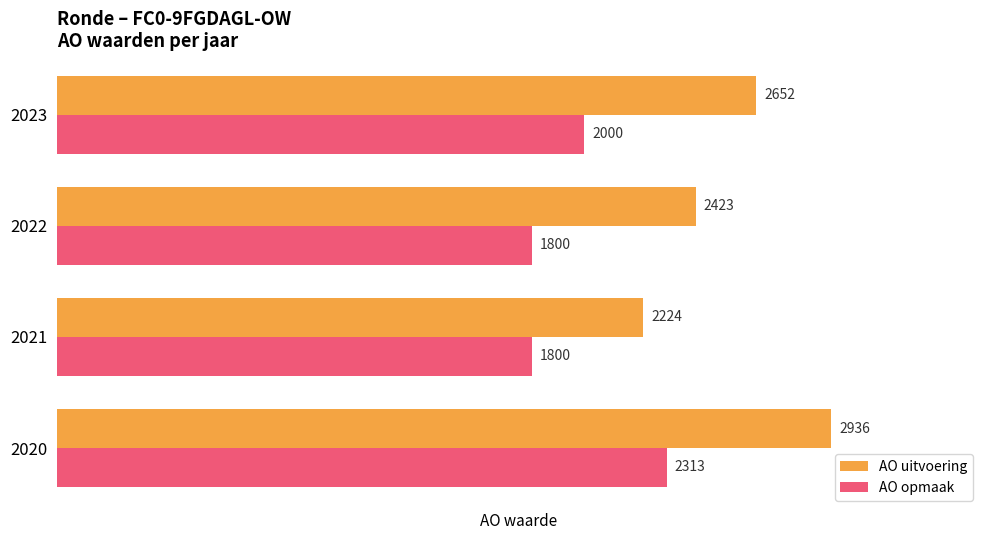

What are all the series names shown in the legend?

AO uitvoering, AO opmaak